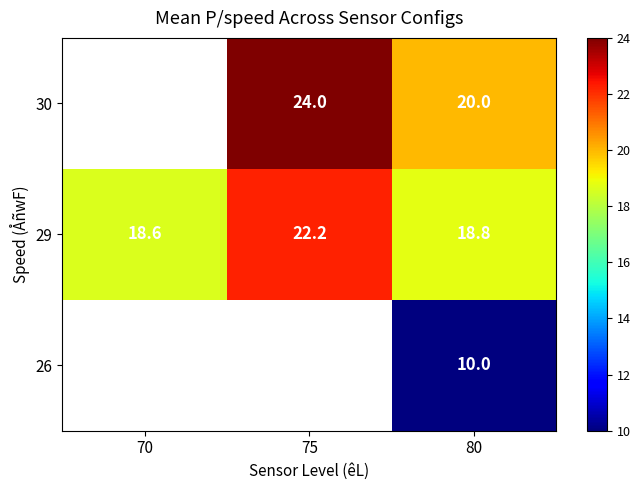

Rank the categories by 29 value from lowest to highest.

70, 80, 75